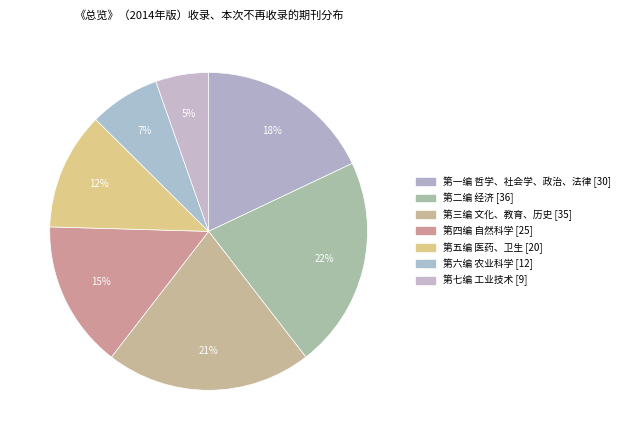

How many slices are in this pie chart?

7